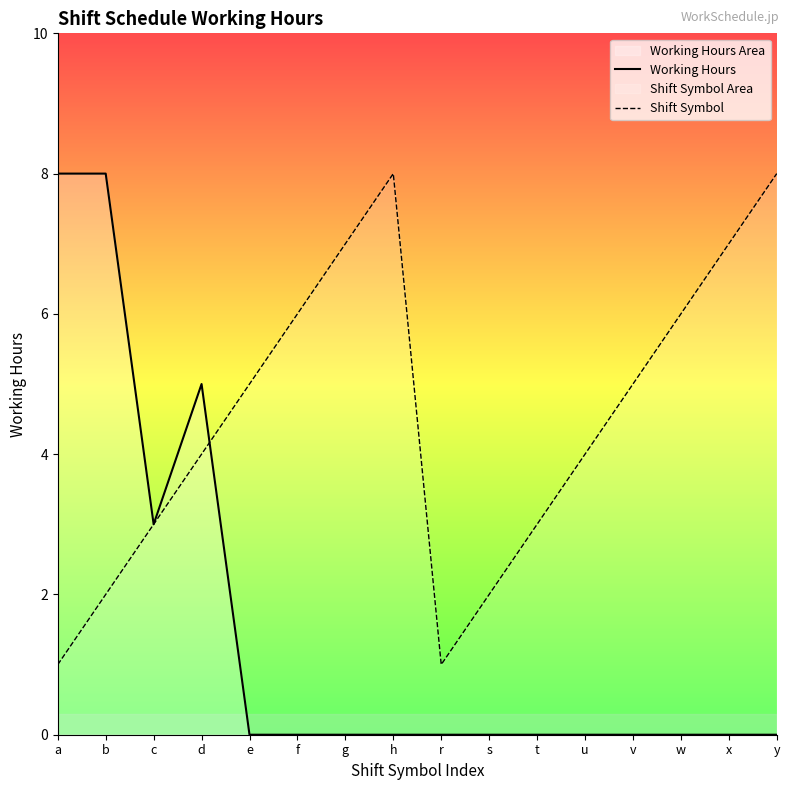

How many series are shown in this chart?

2